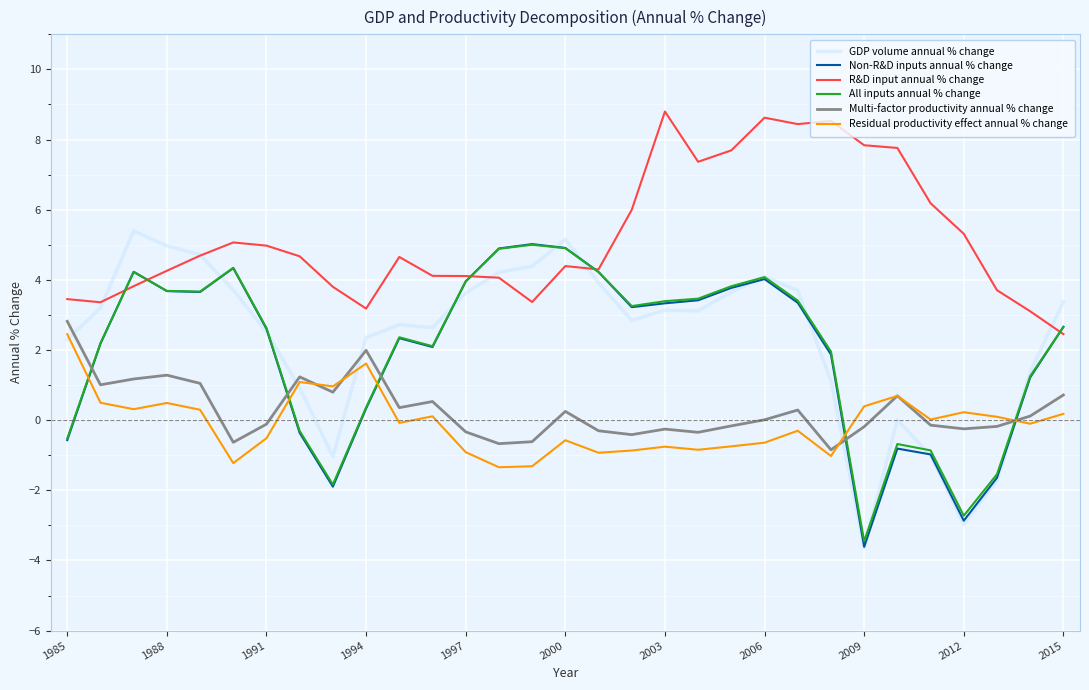

Which series has the largest total across all categories?

R&D input annual % change